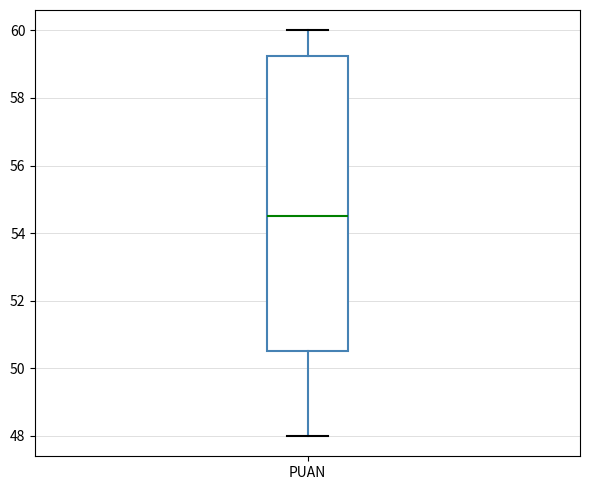

Transcribe this box plot: give where the median line is, the range the box spans, and where the two whiskers end, as read against the y-axis. The values are not printed on the chart, so give them approximately, as read against the axis.

median 54.6, box 50.6 to 59.2, whiskers 48.0 to 60.0